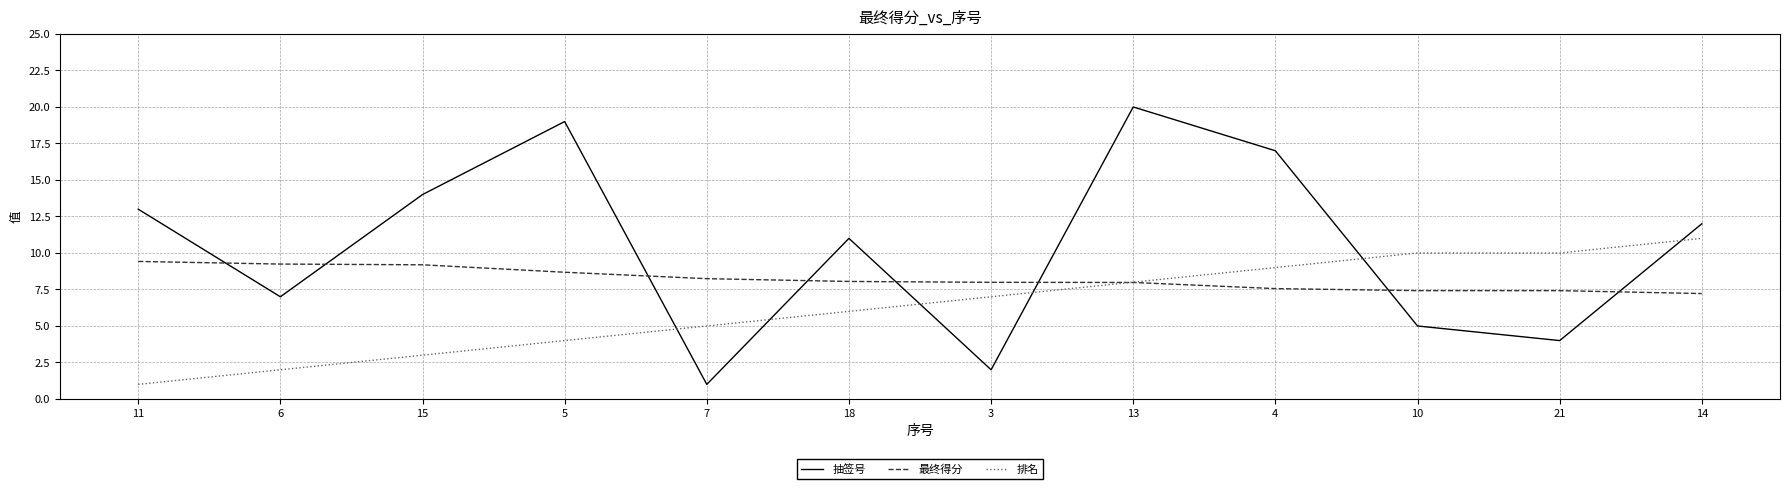

Read the 最终得分 value at 14.

7.2